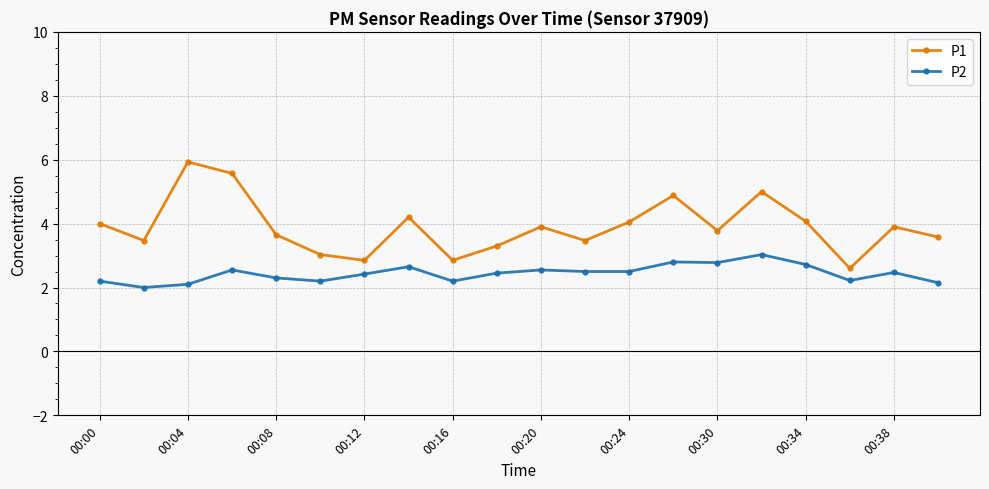

Which series has the largest total across all categories?

P1